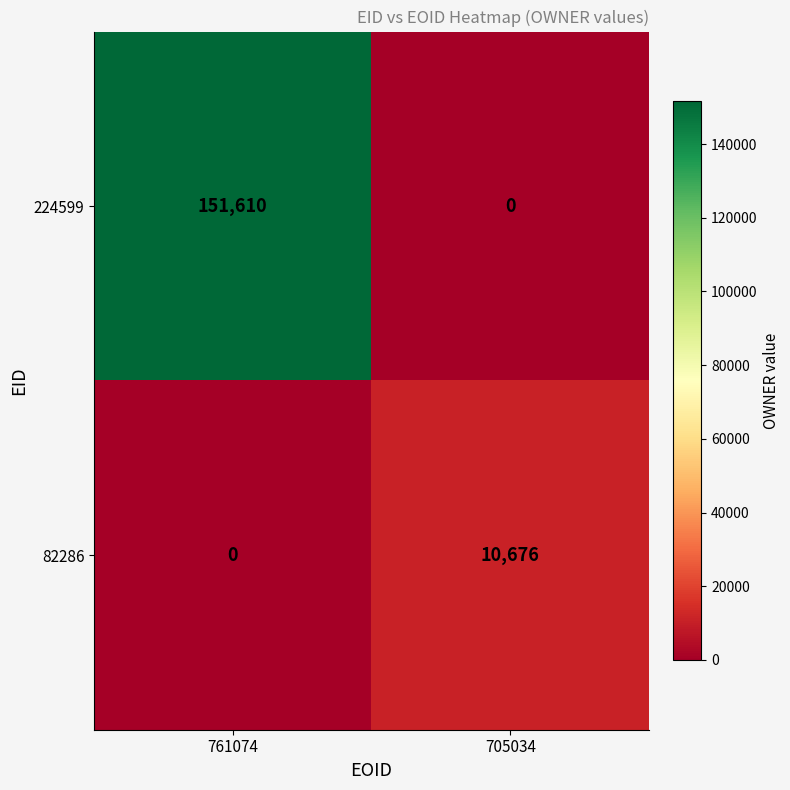

What is the total value across all series at 705034?

10676